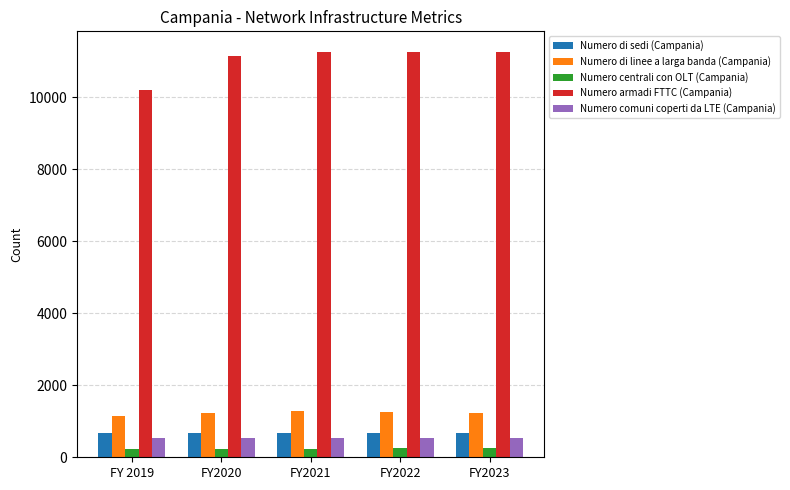

Is the value of Numero di linee a larga banda (Campania) at FY2022 greater than the value of Numero armadi FTTC (Campania) at FY2020?

No